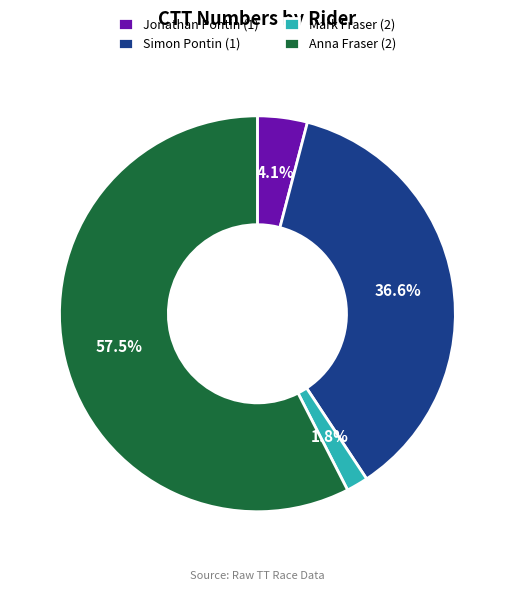

To the nearest percent, what is the difference between the largest and smallest slice percentages?

56%